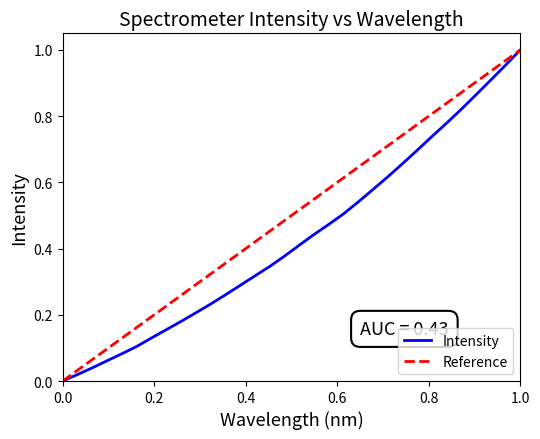

Is it true that Intensity equals 1.0 at 1.0?

True